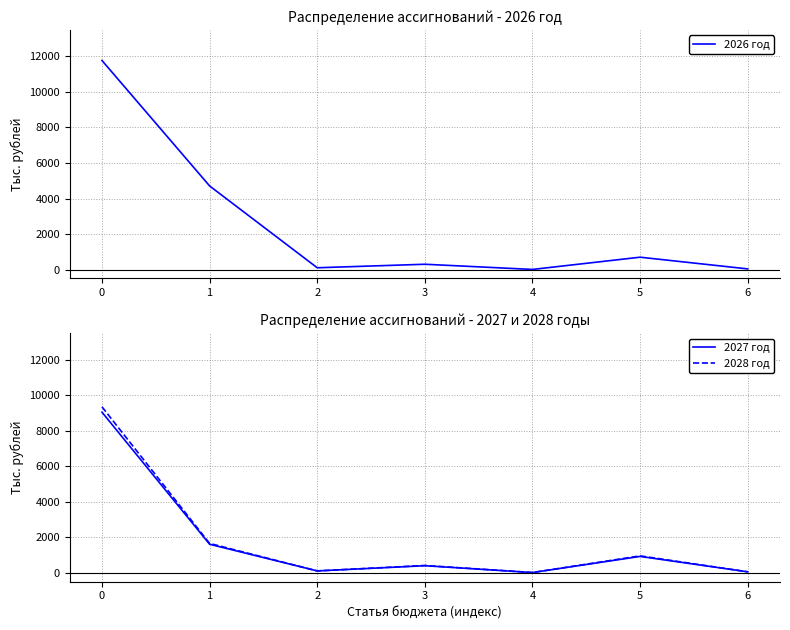

Is it true that 2026 год equals 6368.2 at 1?

False